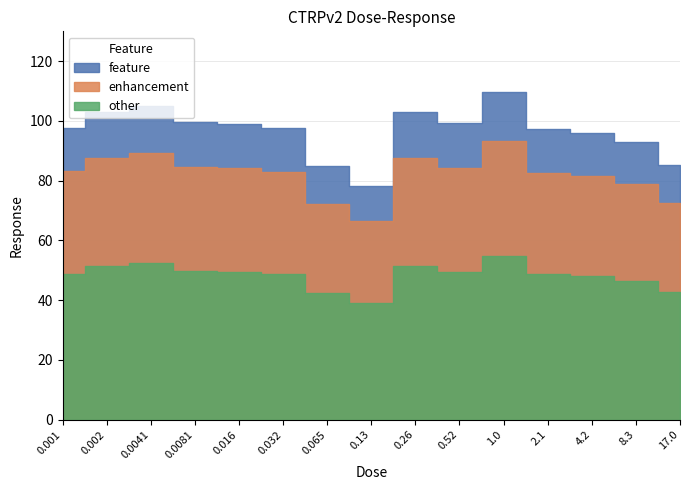

Count the number of categories in the chart.

15